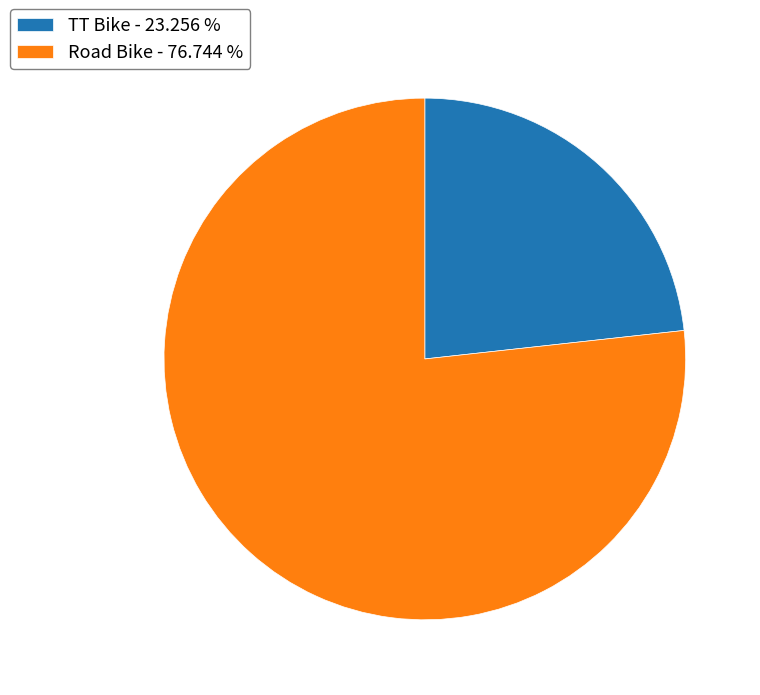

Which has a higher value, Road Bike - 76.744 % or TT Bike - 23.256 %?

Road Bike - 76.744 %